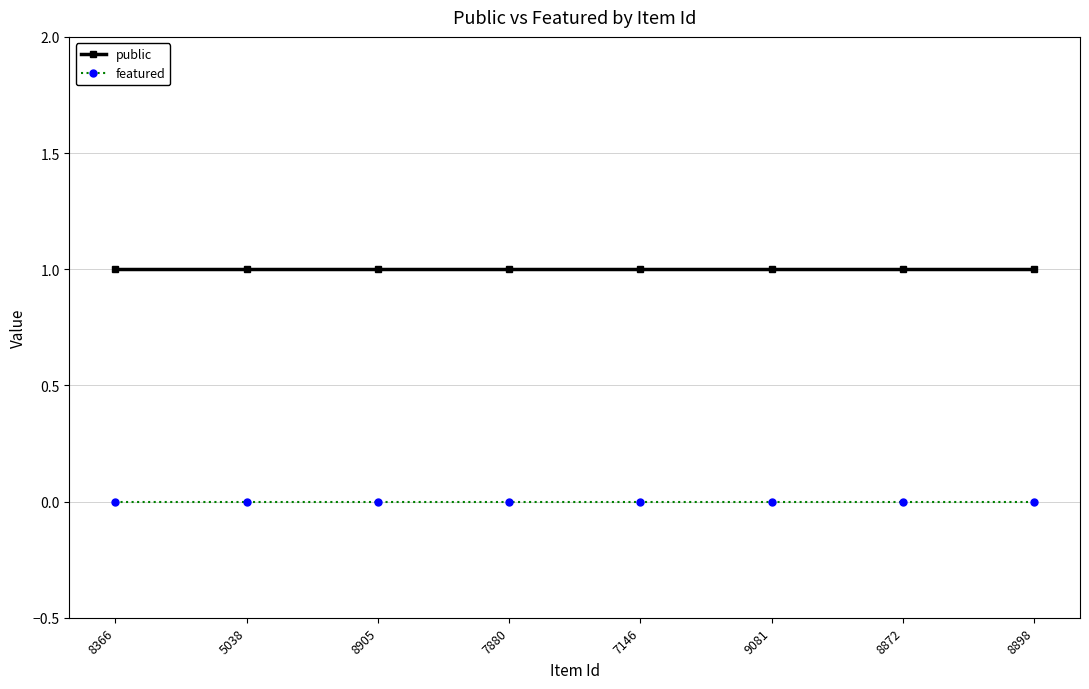

True or false: public and featured cross at least once.

False